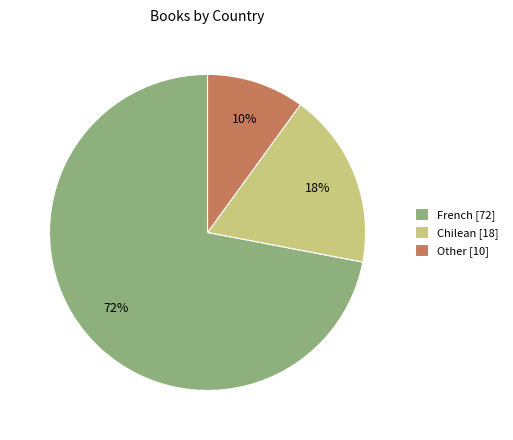

Is there a majority slice in this chart?

Yes